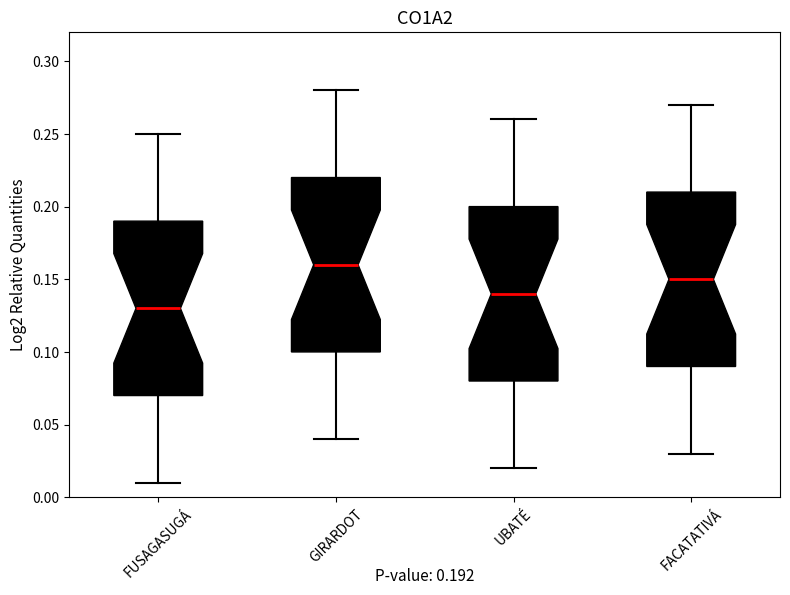

Which box has the highest median line?

GIRARDOT